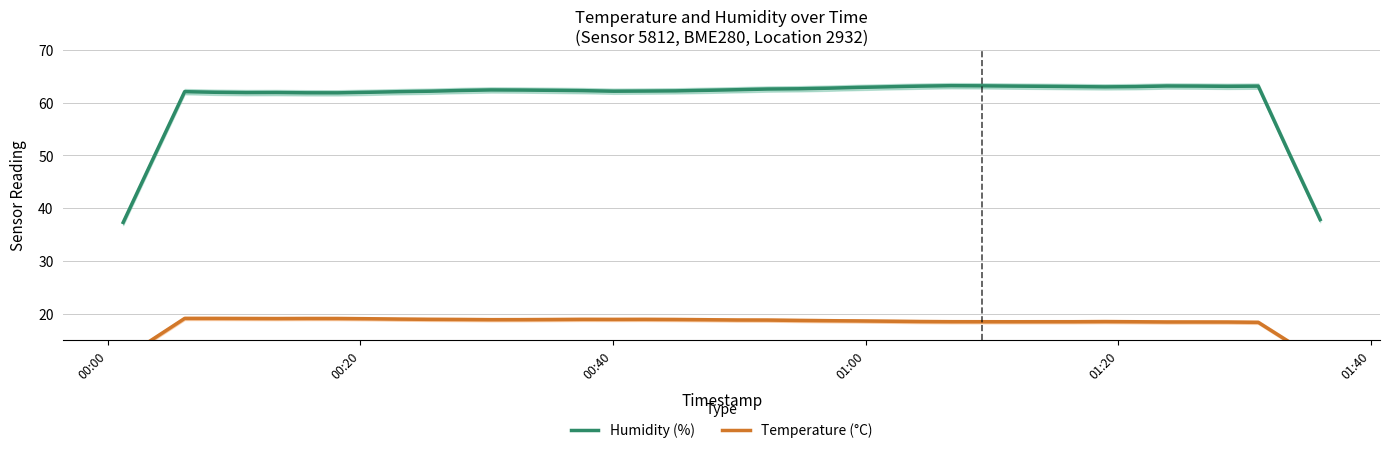

What is the maximum value for Humidity (%)?

63.3